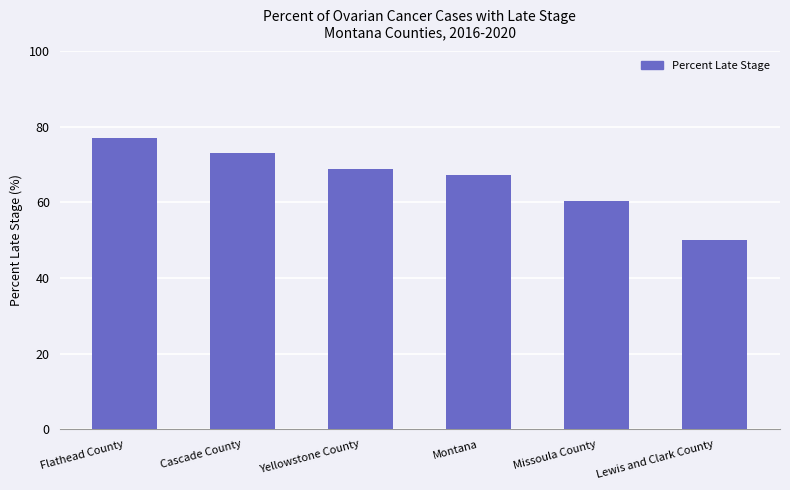

What is the change in value from Yellowstone County to Montana?

-1.6